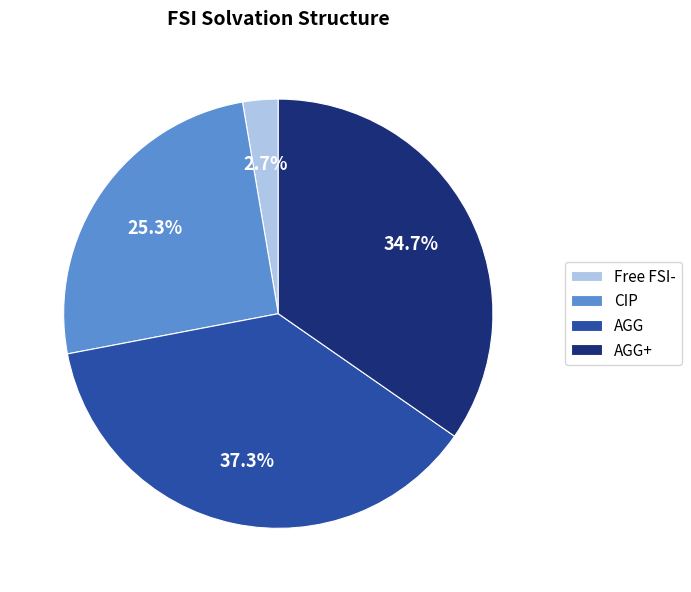

Which category has the smallest portion of the pie?

Free FSI-